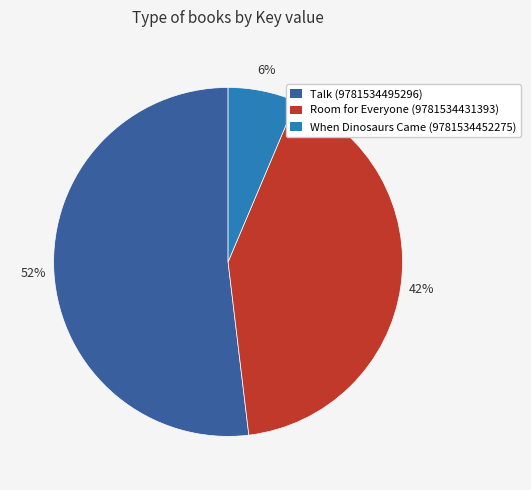

To the nearest percent, what percentage of the pie is Room for Everyone (9781534431393)?

42%